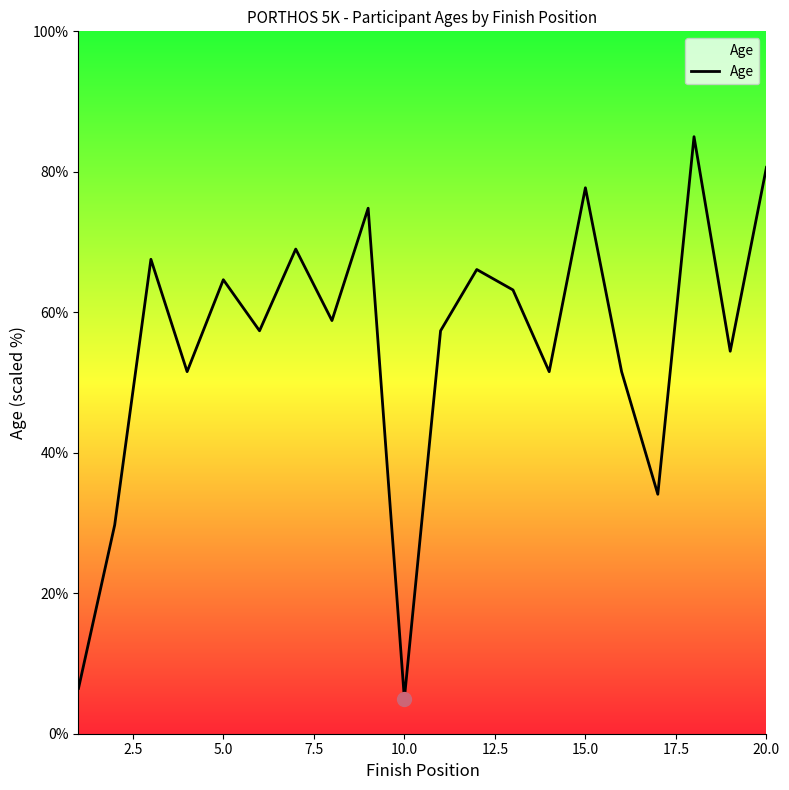

What is the difference between the second highest and second lowest values?

74.2